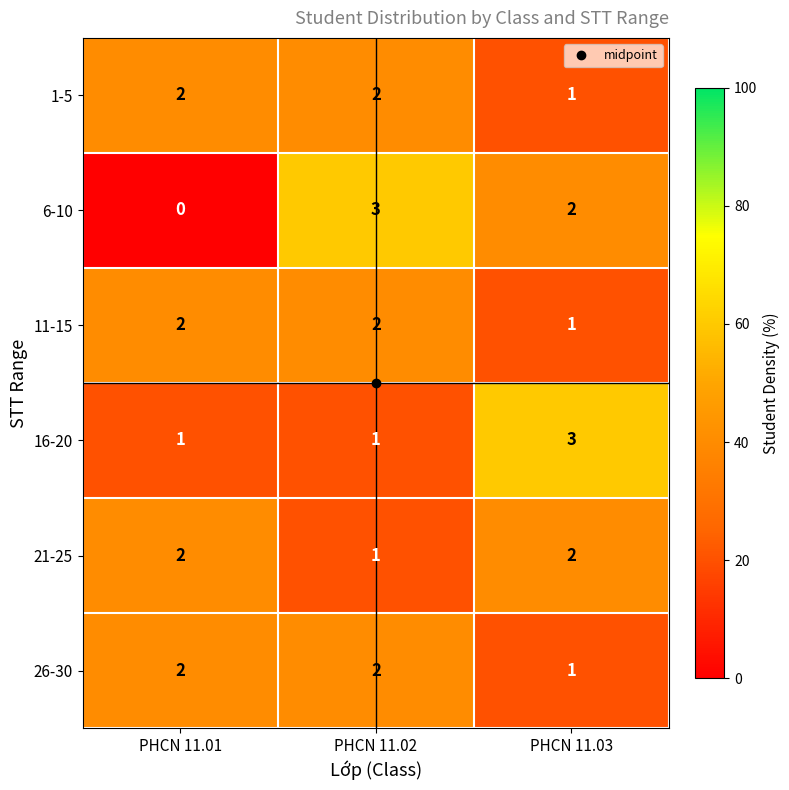

What is the sum of the 1-5 values at PHCN 11.01 and PHCN 11.03?

3